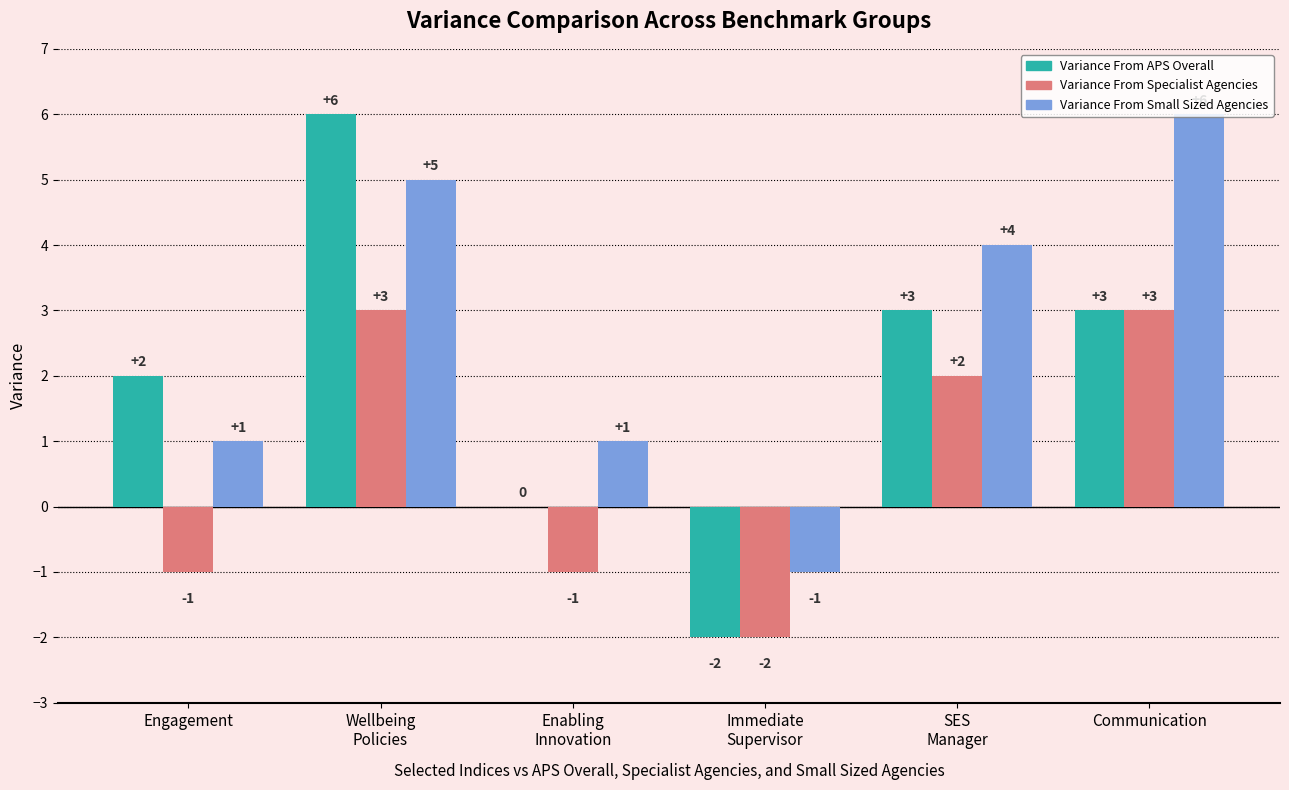

True or false: Variance From Specialist Agencies has a value of 3 at Communication.

True